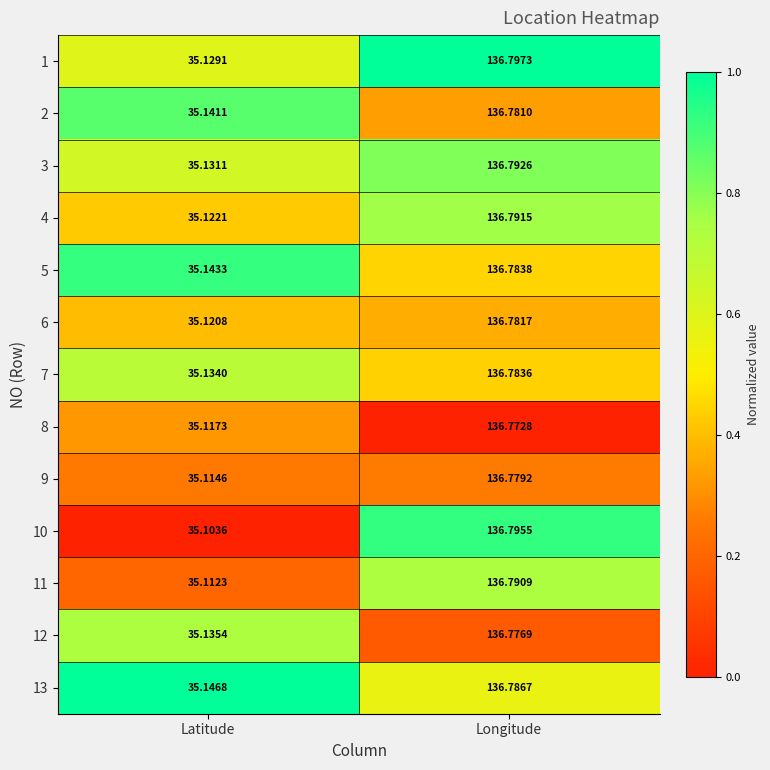

At Latitude, list the series in order from largest to smallest.

13, 5, 2, 12, 7, 3, 1, 4, 6, 8, 9, 11, 10